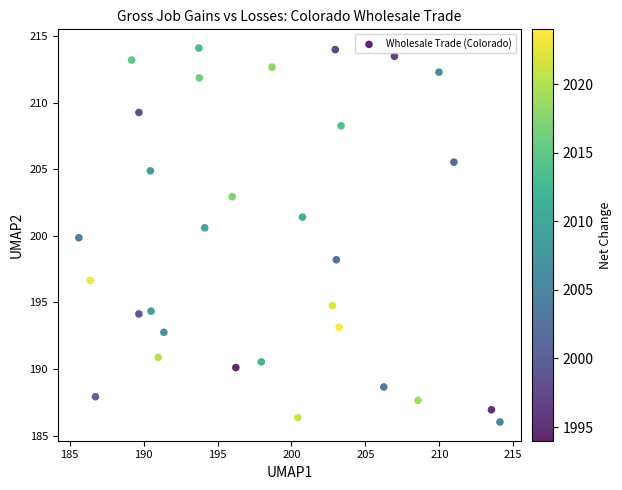

What is the range of X values (max minus min)?

28.5